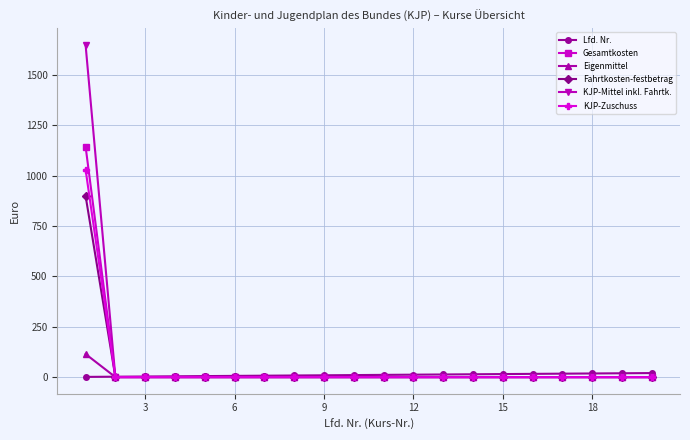

Which series has the widest spread of values?

KJP-Mittel inkl. Fahrtk.